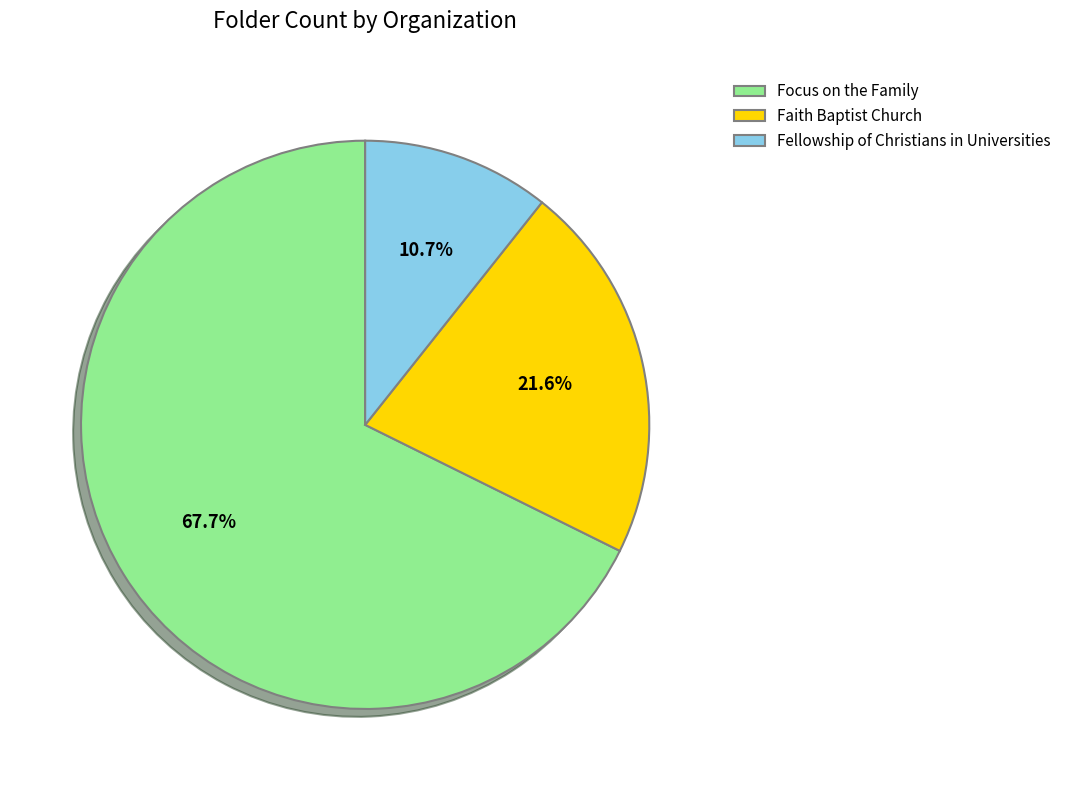

Is the sum of Fellowship of Christians in Universities and Focus on the Family greater than half?

Yes